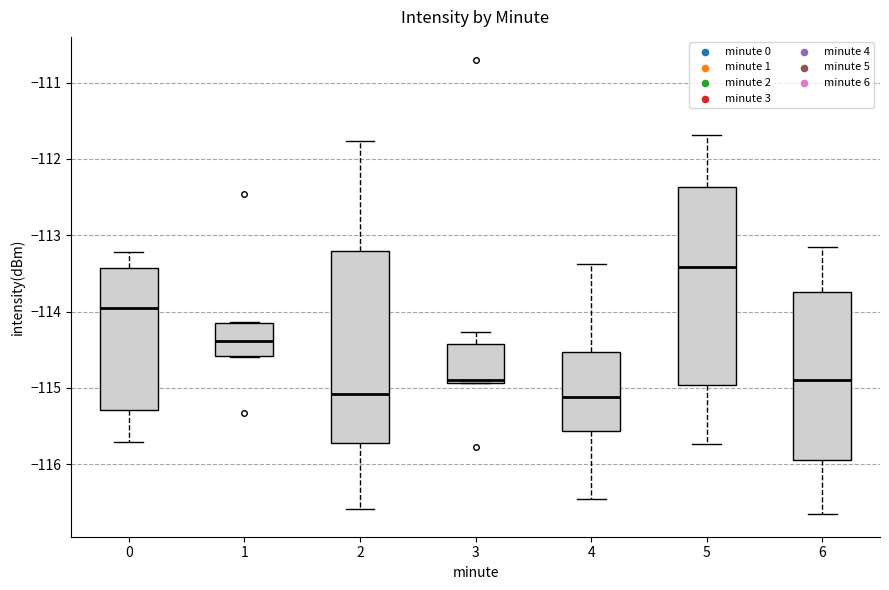

Reading left to right, transcribe this box plot: for each box, give where its median line is, the range the box spans, and where its two whiskers end, as read against the y-axis. The values are not printed on the chart, so give them approximately, as read against the axis.

0: median -113.9, box -115.3 to -113.4, whiskers -115.7 to -113.2
1: median -114.4, box -114.6 to -114.2, whiskers -114.6 to -114.1
2: median -115.1, box -115.7 to -113.2, whiskers -116.6 to -111.8
3: median -114.9 (just above the box's lower edge), box -114.9 to -114.4, whiskers -114.9 to -114.3
4: median -115.1, box -115.6 to -114.5, whiskers -116.5 to -113.4
5: median -113.4, box -115.0 to -112.4, whiskers -115.7 to -111.7
6: median -114.9, box -115.9 to -113.7, whiskers -116.6 to -113.1